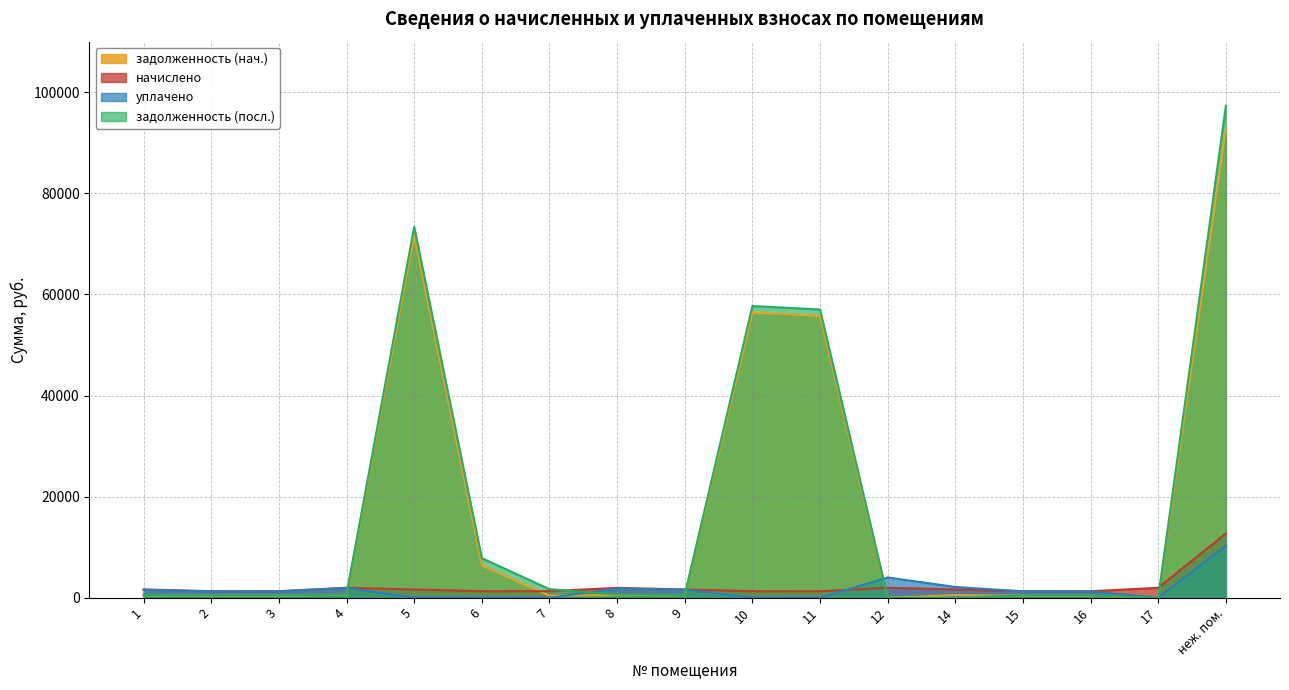

What is the difference between the highest and lowest values at 11?

57009.3